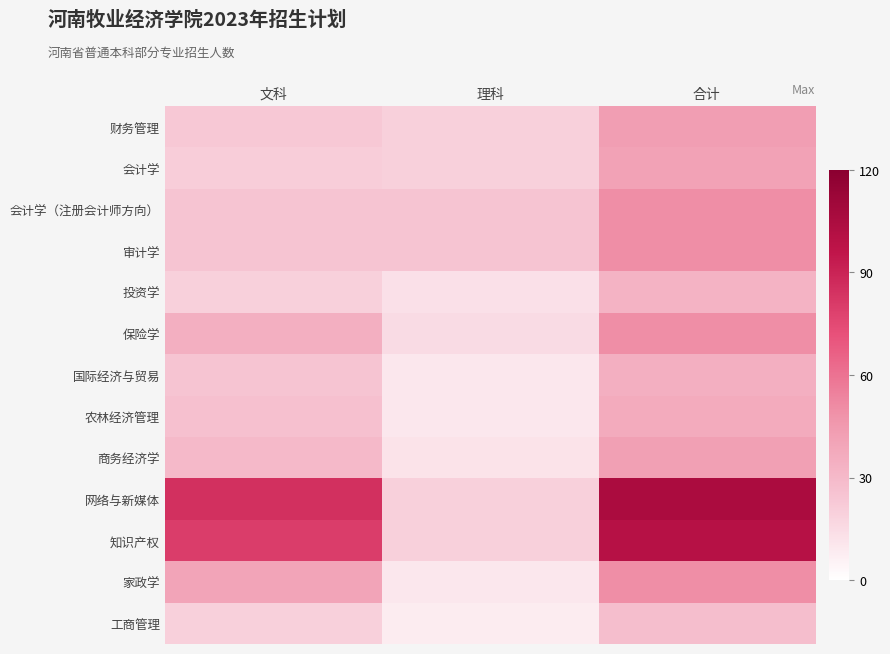

Which has a higher value, 理科 or 文科?

文科